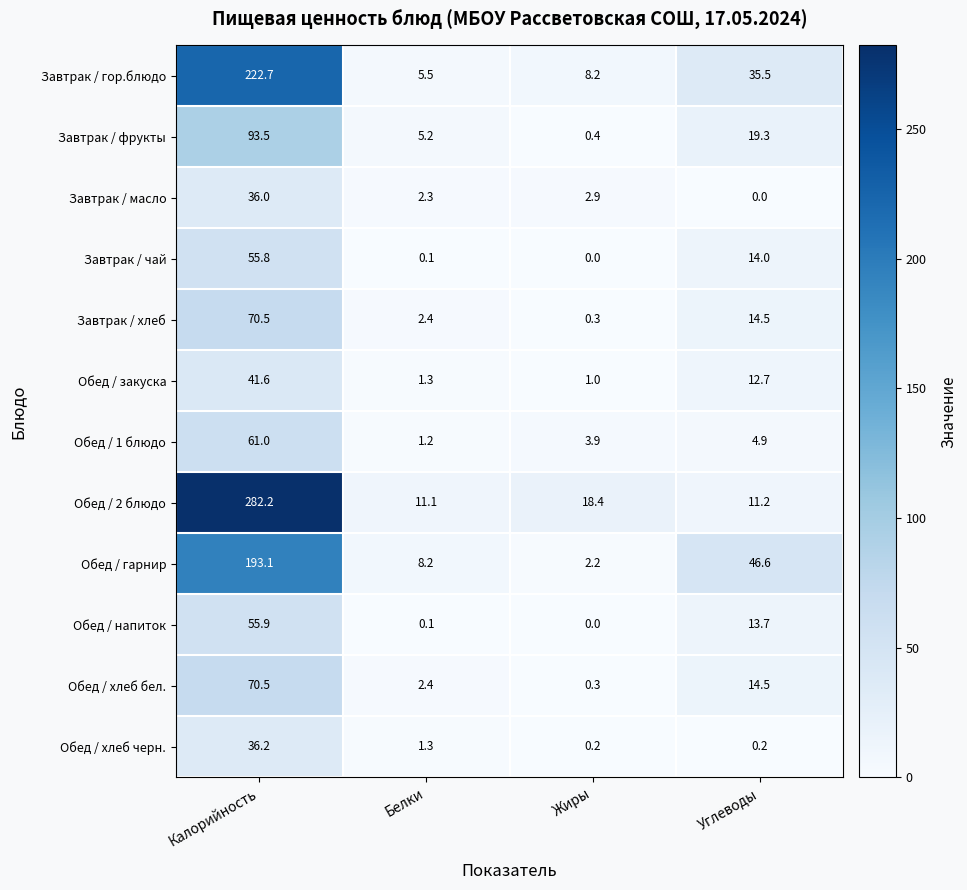

What is the sum of all Обед / хлеб черн. values?

37.9